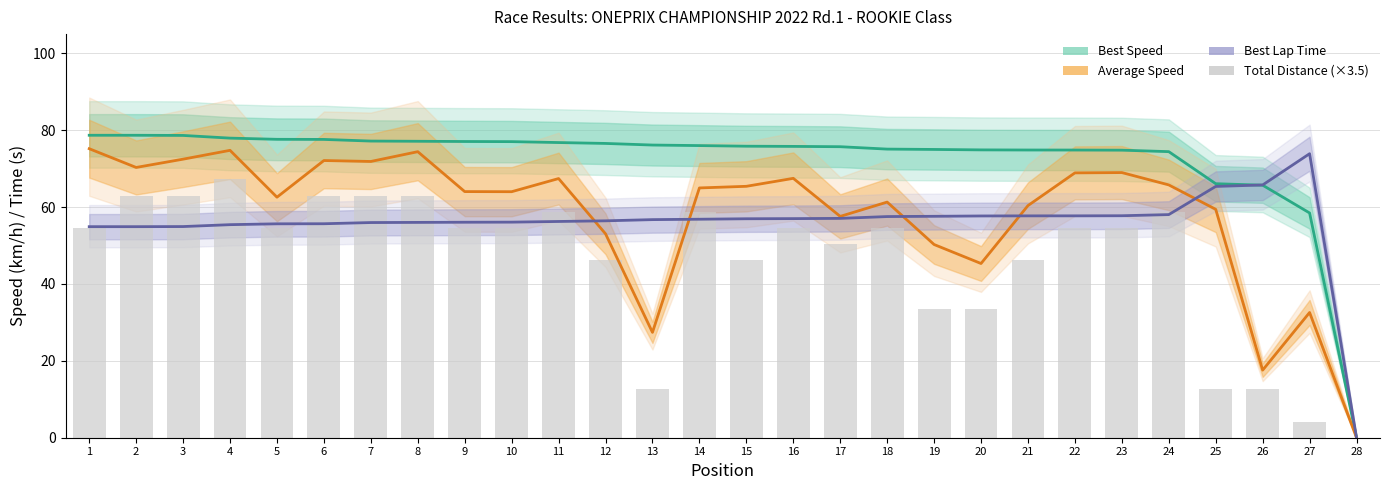

What is the spread (max minus min) of values at 19?

41.4